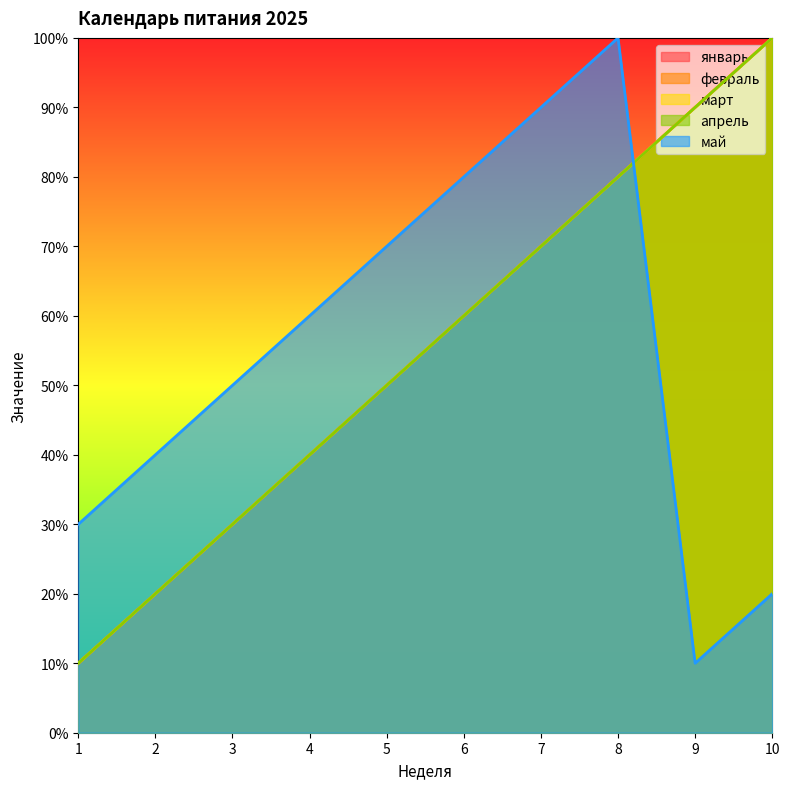

Reading right to left, transcribe all the data shown in this chart.

январь: 10=100	9=90	8=80	7=70	6=60	5=50	4=40	3=30	2=20	1=10
февраль: 10=100	9=90	8=80	7=70	6=60	5=50	4=40	3=30	2=20	1=10
март: 10=100	9=90	8=80	7=70	6=60	5=50	4=40	3=30	2=20	1=10
апрель: 10=100	9=90	8=80	7=70	6=60	5=50	4=40	3=30	2=20	1=10
май: 10=20	9=10	8=100	7=90	6=80	5=70	4=60	3=50	2=40	1=30